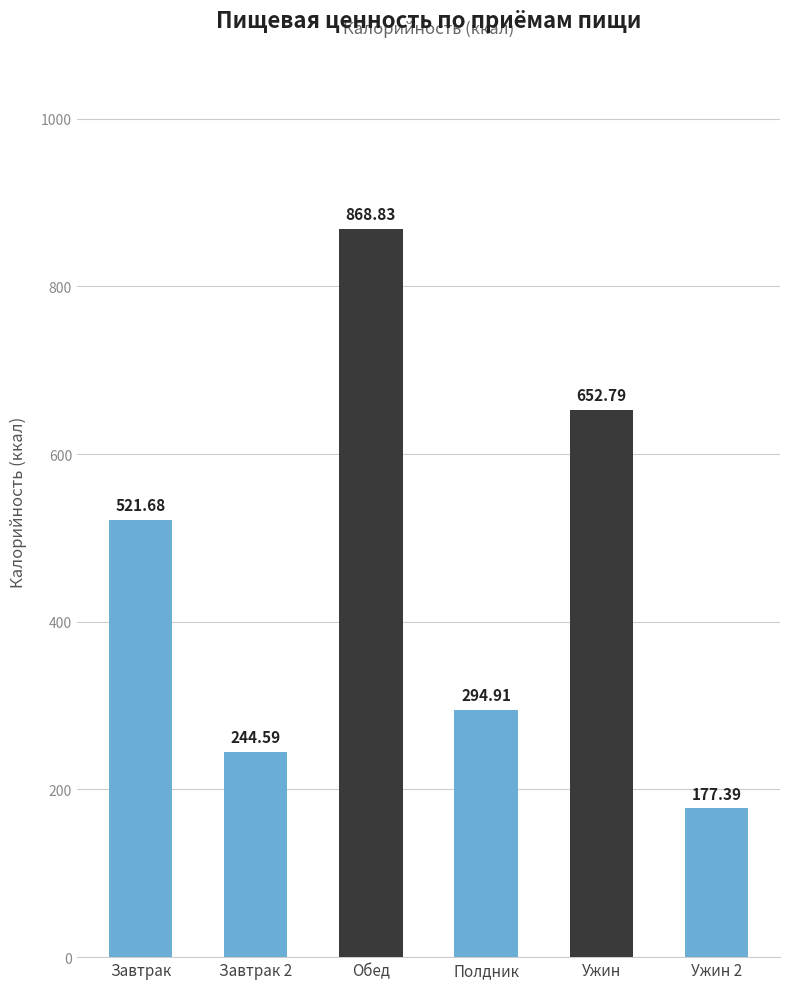

Reading left to right, extract all data points from this chart.

521.7	244.6	868.8	294.9	652.8	177.4